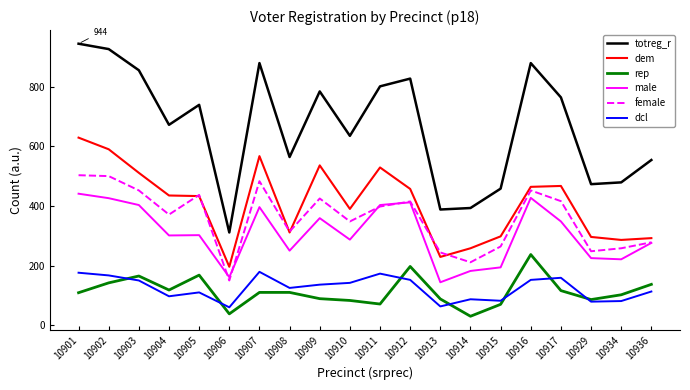

In dem, how many points are lower than both neighbors (excluding endpoints)?

5